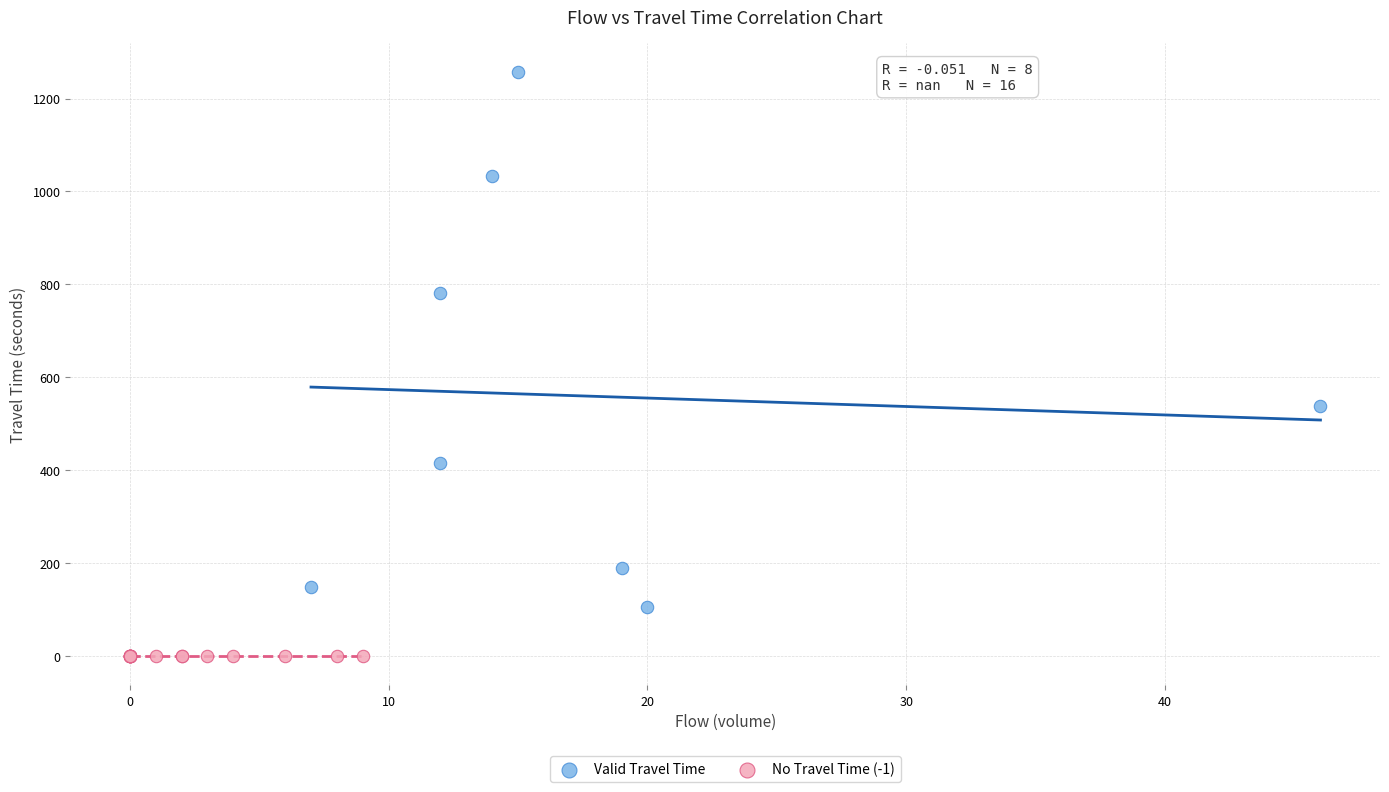

What are all the series names shown in the legend?

Valid Travel Time, No Travel Time (-1)